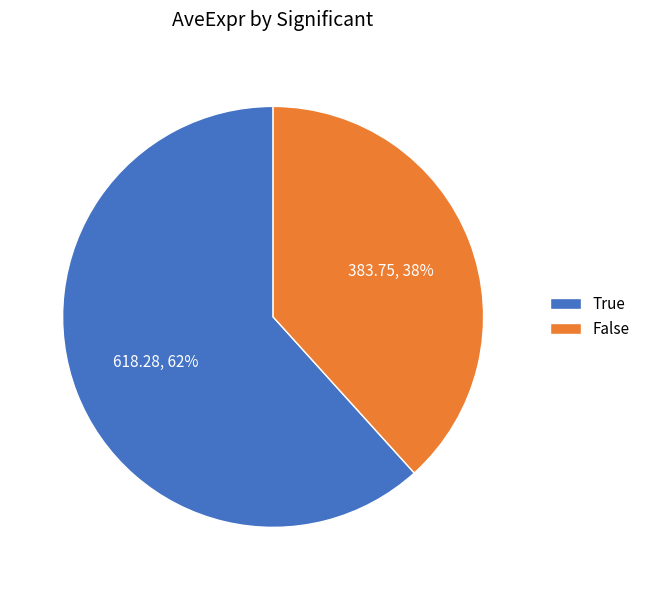

Is it true that True is 10% of the pie?

False